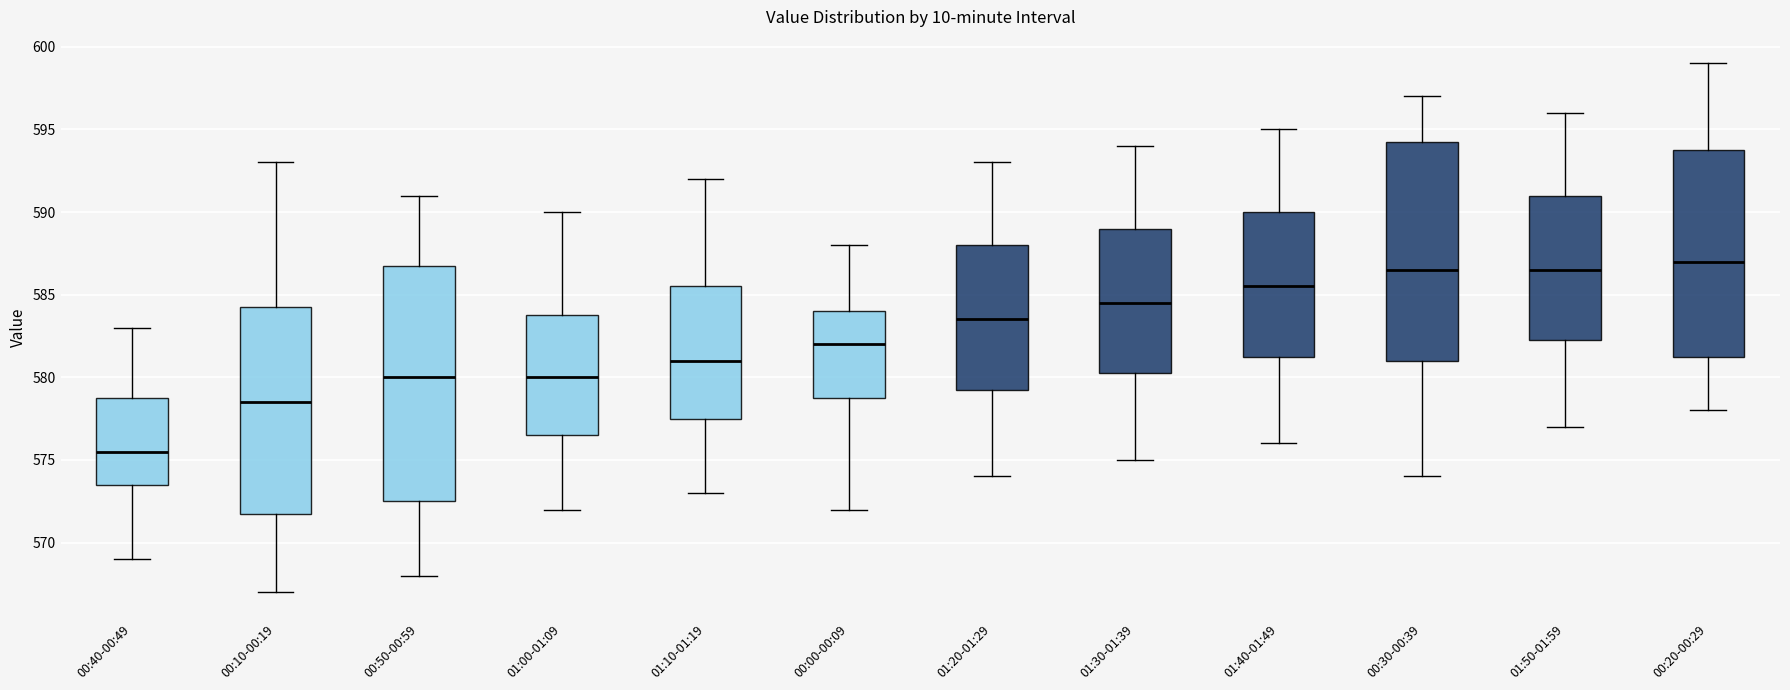

Reading left to right, read every box against the y-axis: the position of its median line, the range the box covers, and the ends of its whiskers. The values are not printed on the chart, so give them approximately, as read against the axis.

00:40-00:49: median 575.5, box 573.5 to 579.0, whiskers 569.0 to 583.0
00:10-00:19: median 578.5, box 572.0 to 584.5, whiskers 567.0 to 593.0
00:50-00:59: median 580.0, box 572.5 to 587.0, whiskers 568.0 to 591.0
01:00-01:09: median 580.0, box 576.5 to 584.0, whiskers 572.0 to 590.0
01:10-01:19: median 581.0, box 577.5 to 585.5, whiskers 573.0 to 592.0
00:00-00:09: median 582.0, box 579.0 to 584.0, whiskers 572.0 to 588.0
01:20-01:29: median 583.5, box 579.5 to 588.0, whiskers 574.0 to 593.0
01:30-01:39: median 584.5, box 580.5 to 589.0, whiskers 575.0 to 594.0
01:40-01:49: median 585.5, box 581.5 to 590.0, whiskers 576.0 to 595.0
00:30-00:39: median 586.5, box 581.0 to 594.5, whiskers 574.0 to 597.0
01:50-01:59: median 586.5, box 582.5 to 591.0, whiskers 577.0 to 596.0
00:20-00:29: median 587.0, box 581.5 to 594.0, whiskers 578.0 to 599.0